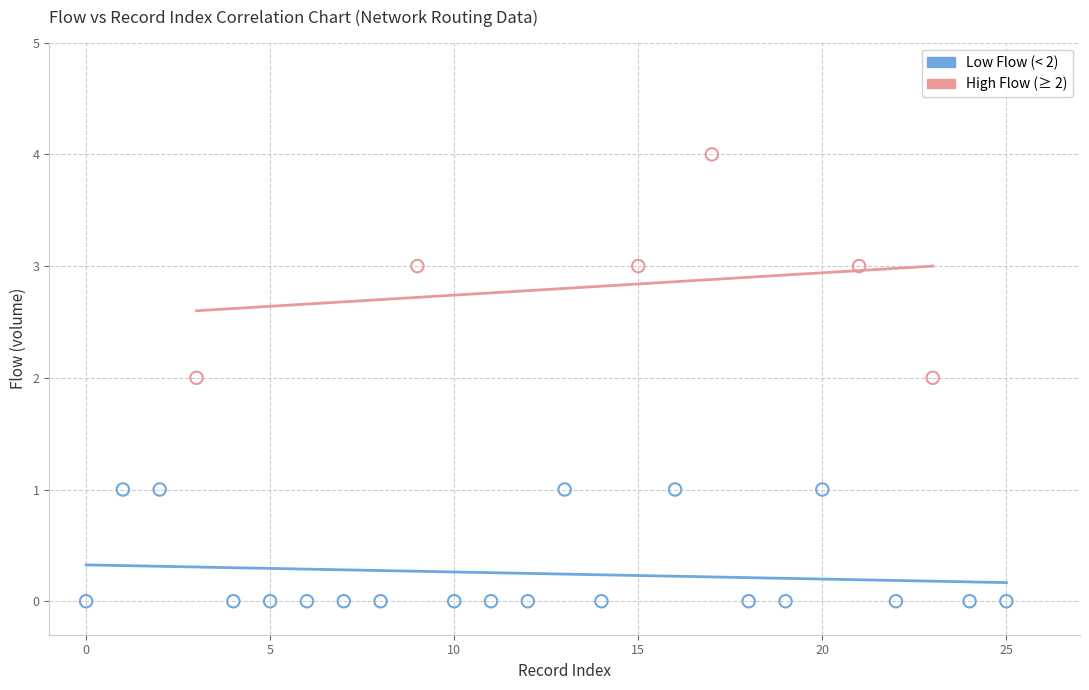

What are all the series names shown in the legend?

Low Flow (< 2), High Flow (≥ 2)